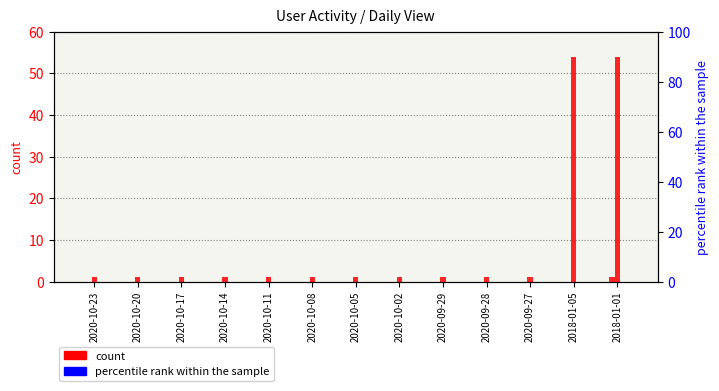

What is the average value of the Месячная series?

9